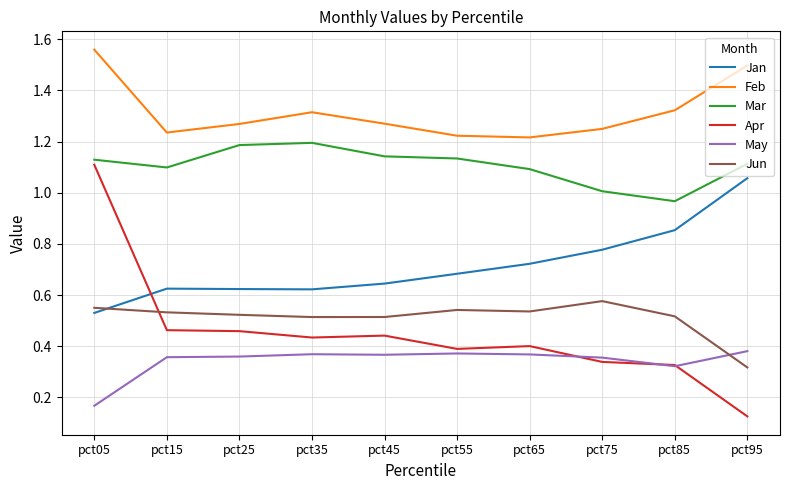

Where is Apr nearest to the value 0?

pct95